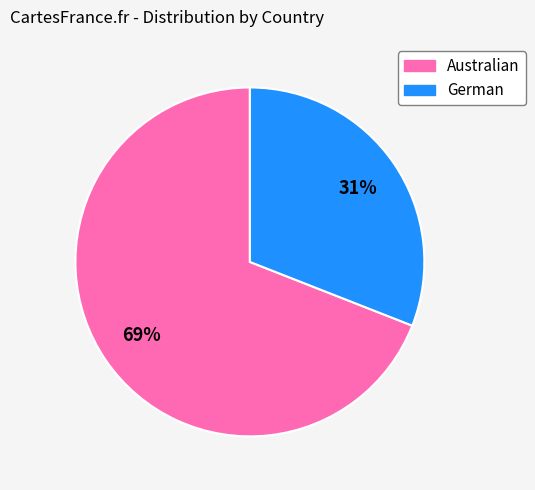

Is the sum of German and Australian greater than half?

Yes